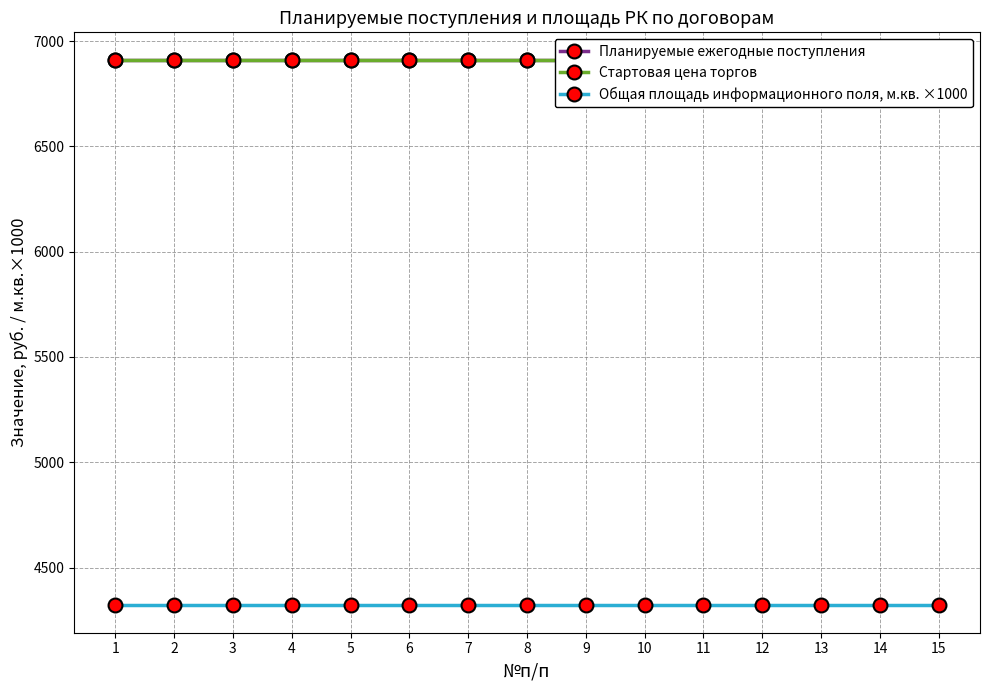

Which series has the largest total across all categories?

Планируемые ежегодные поступления